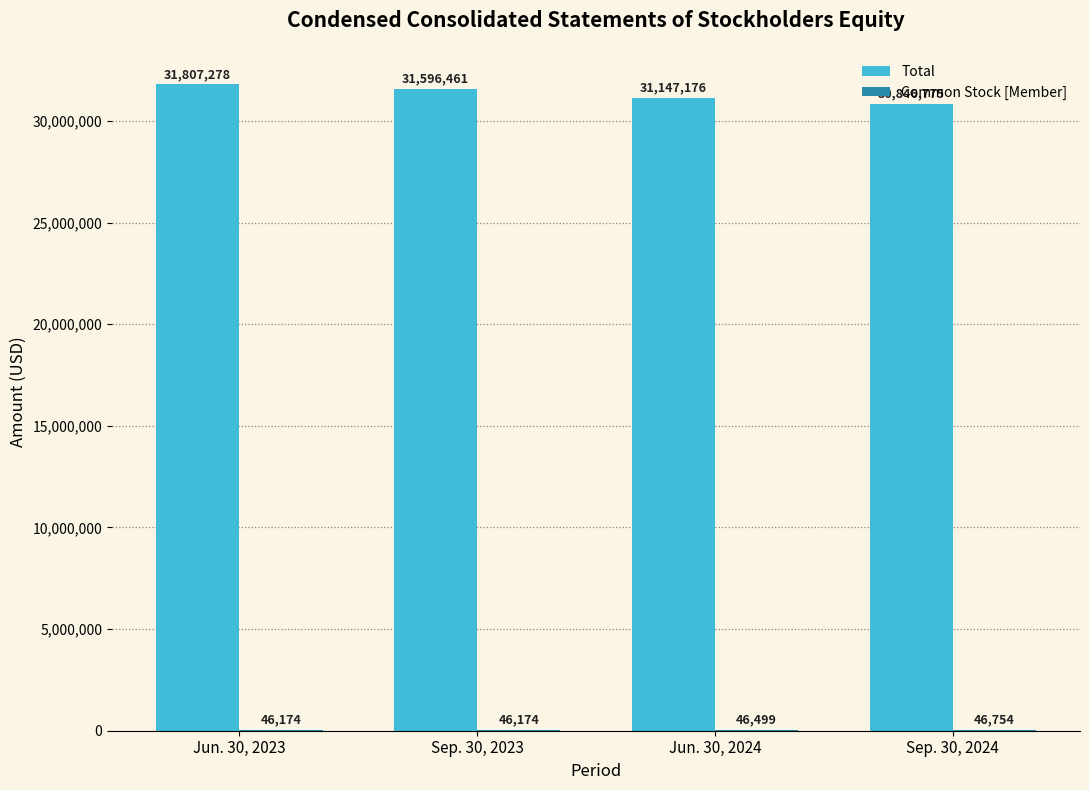

What is the sum of all Total values?

125397690